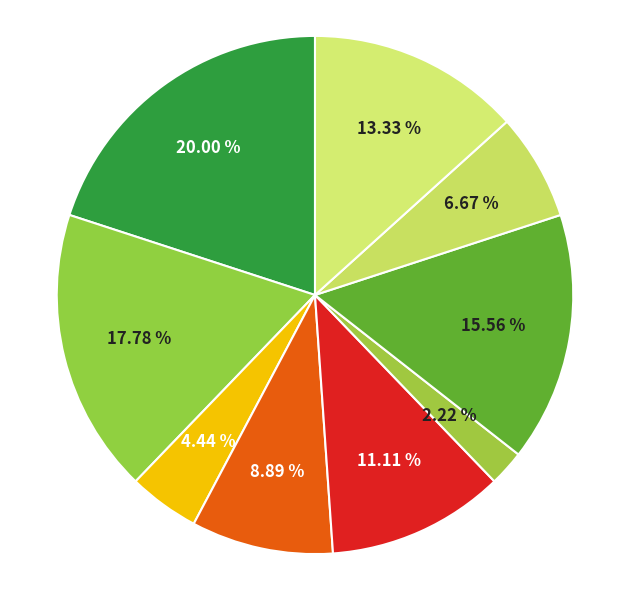

Is there any slice that represents more than half of the pie?

No